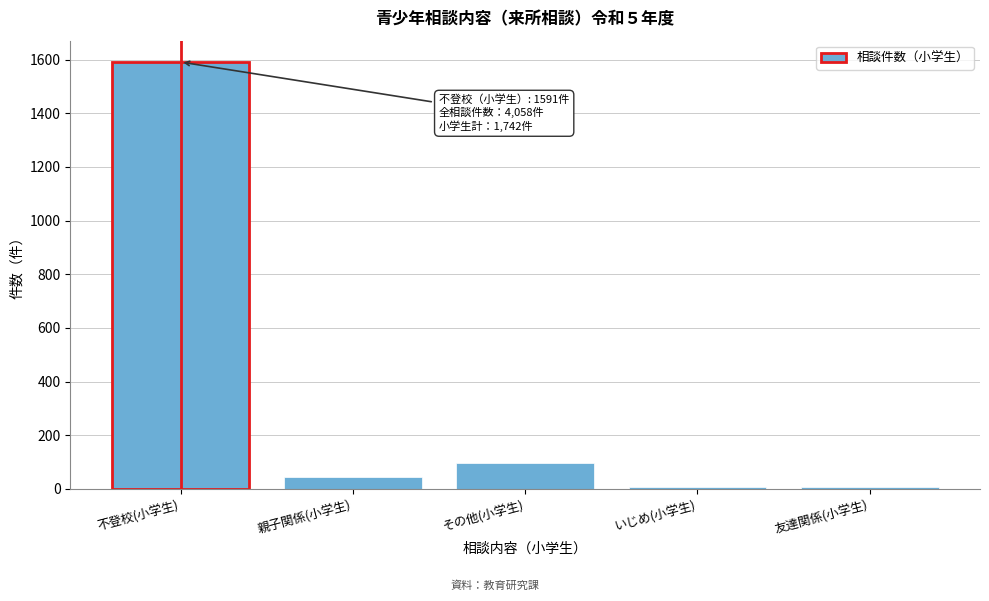

What is the difference between the maximum and minimum values?

1585